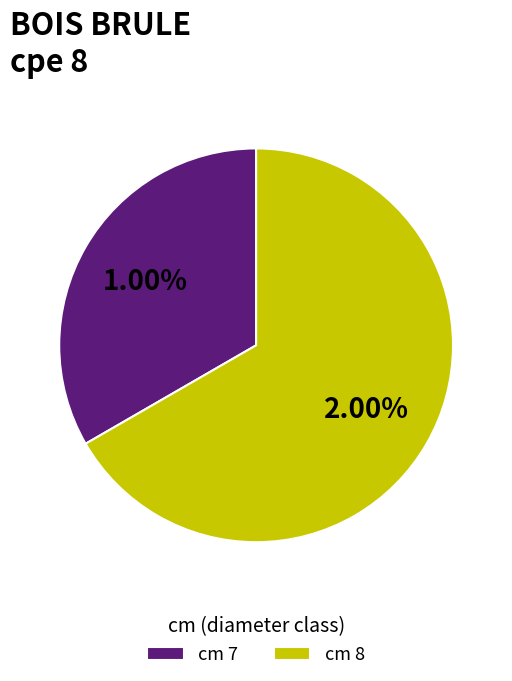

How many slices are in this pie chart?

2